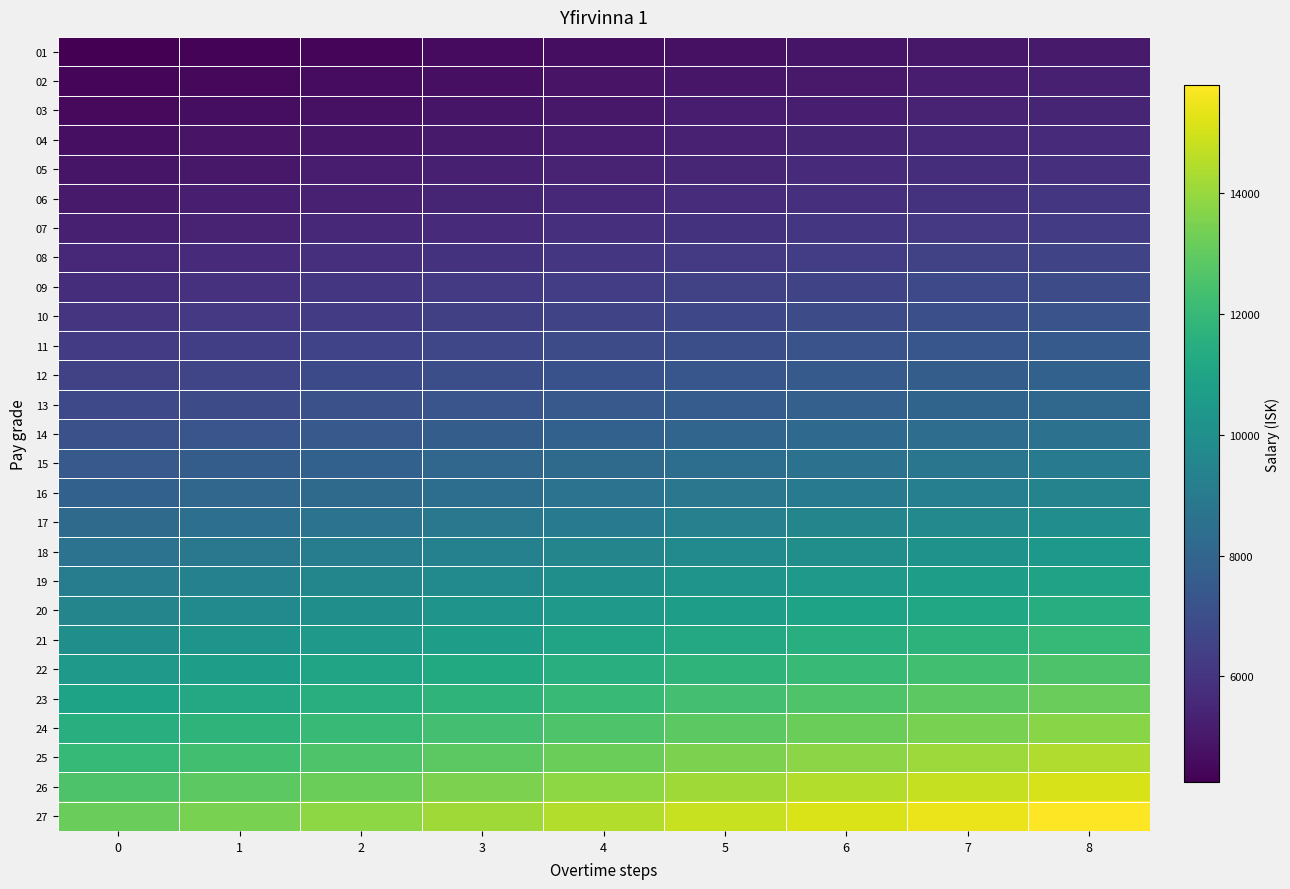

What is the total value across all series at 3?

224028